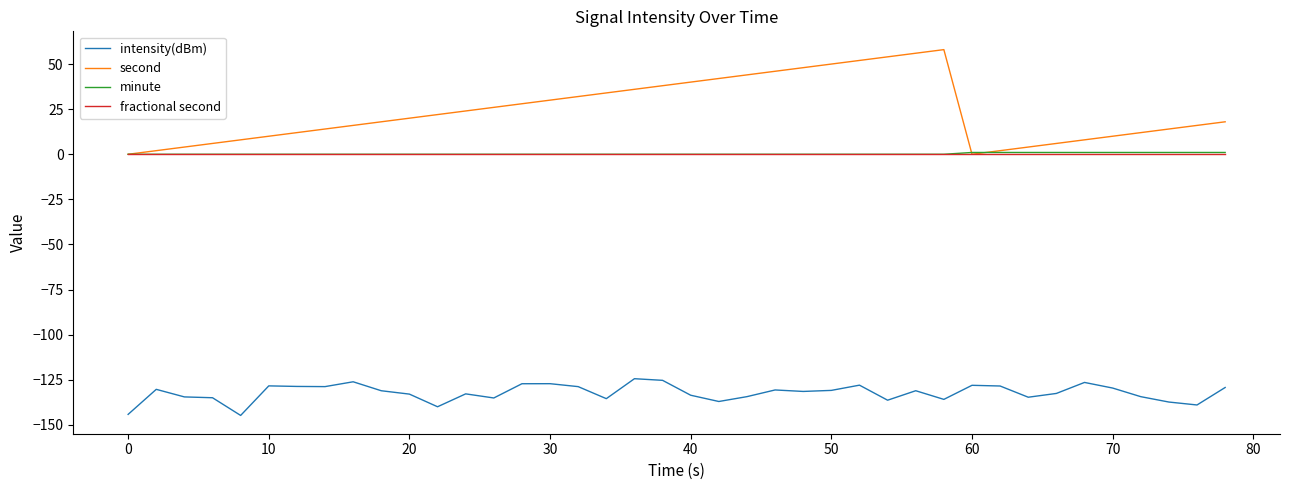

Which series ends up on top after the final intersection of minute and second?

second